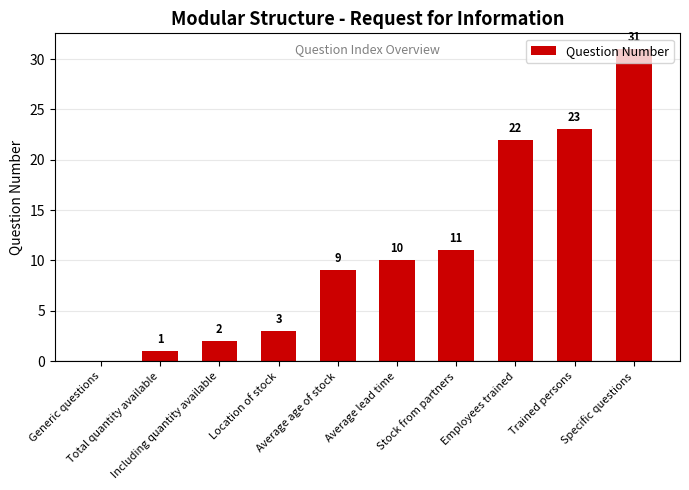

Are the bars horizontal?

No